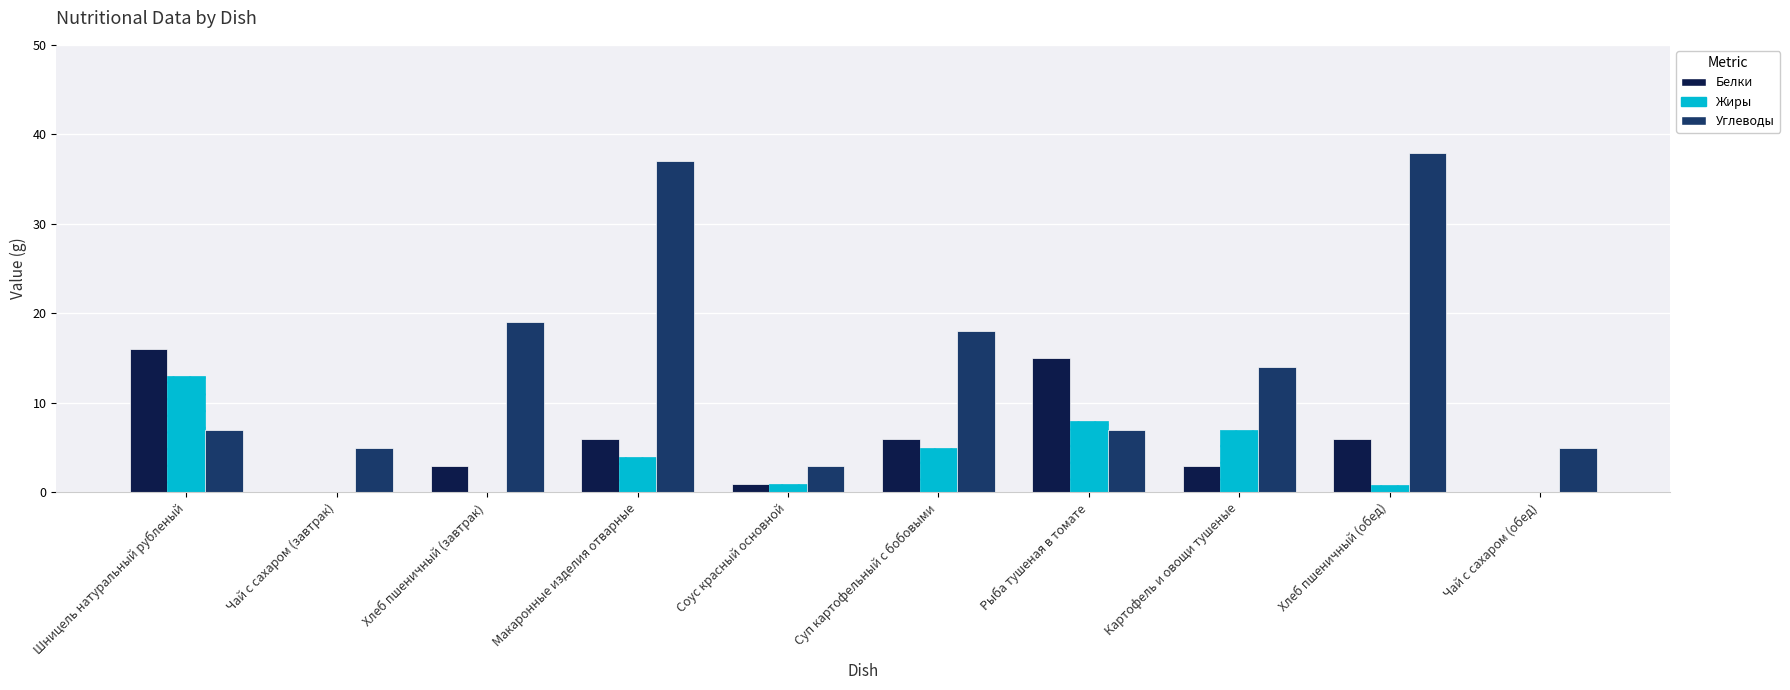

Between Хлеб пшеничный (завтрак) and Соус красный основной, which series saw the biggest shift?

Углеводы